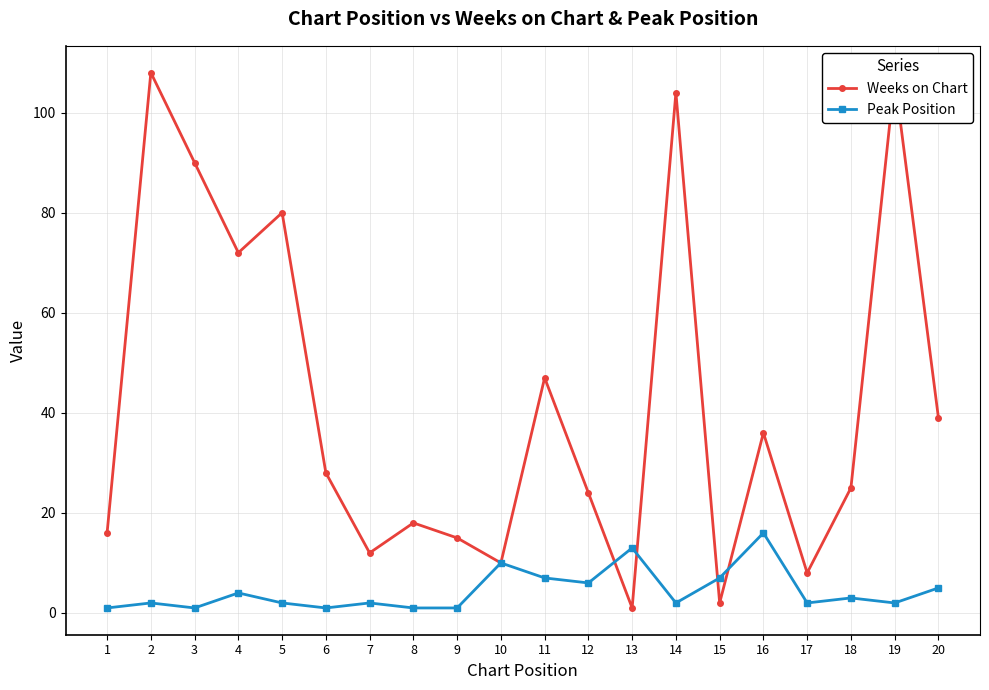

Where is Weeks on Chart nearest to the value 54?

11